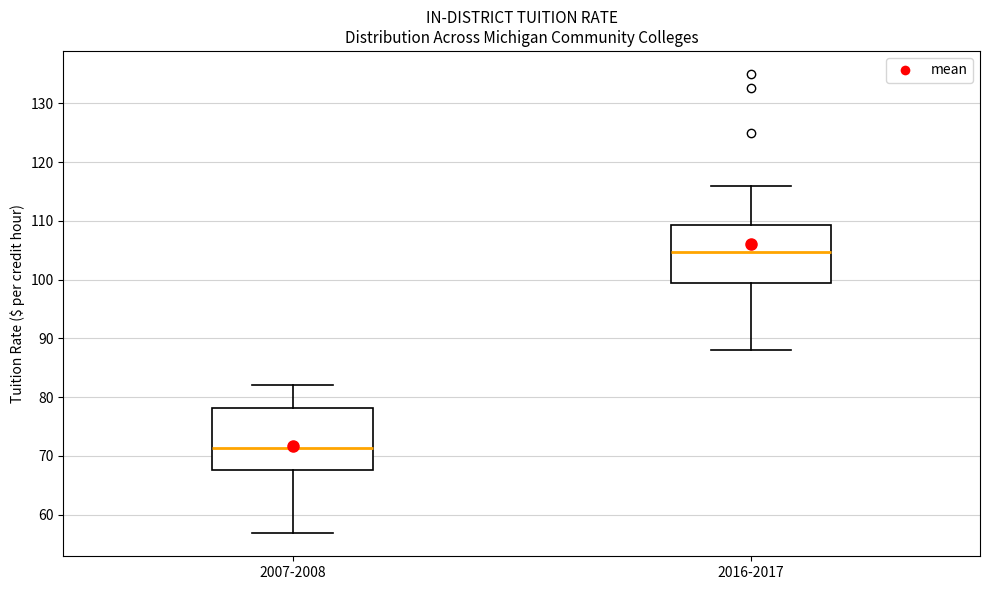

Reading left to right, transcribe this box plot: for each box, give where its median line is, the range the box spans, and where its two whiskers end, as read against the y-axis. The values are not printed on the chart, so give them approximately, as read against the axis.

2007-2008: median 71, box 68 to 78, whiskers 57 to 82
2016-2017: median 105, box 99 to 109, whiskers 88 to 116